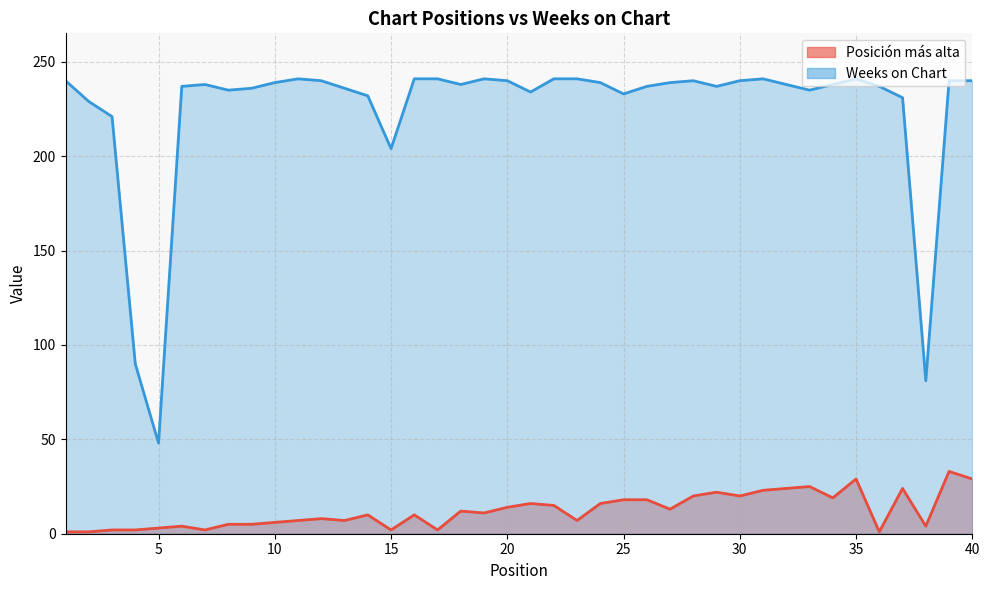

How many lines are shown in the chart?

2